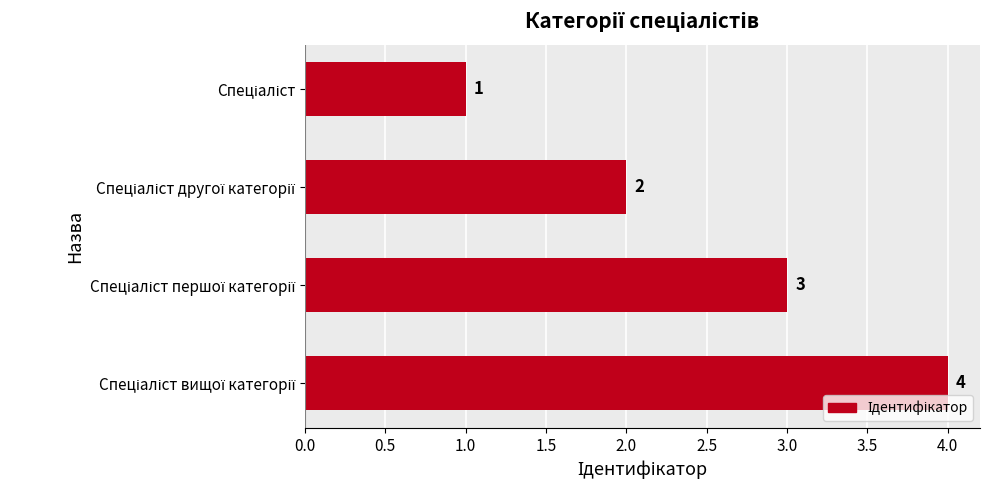

What is the difference between the maximum and minimum values?

3